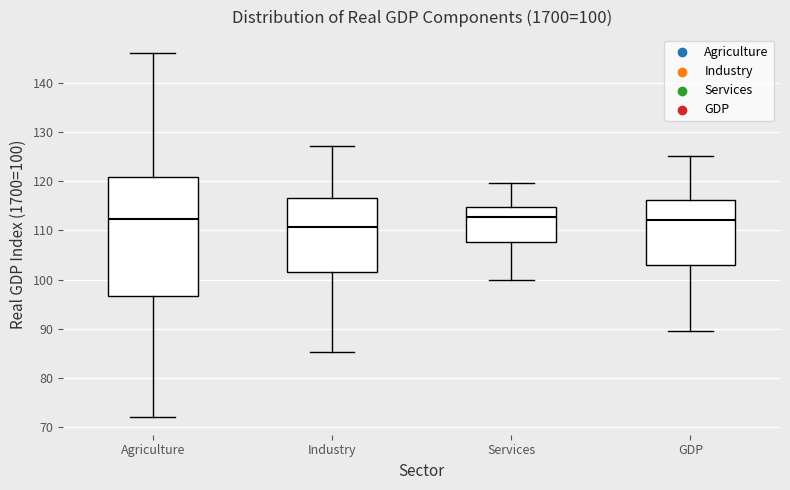

Comparing the boxes themselves (not the whiskers), which one is the tallest?

Agriculture